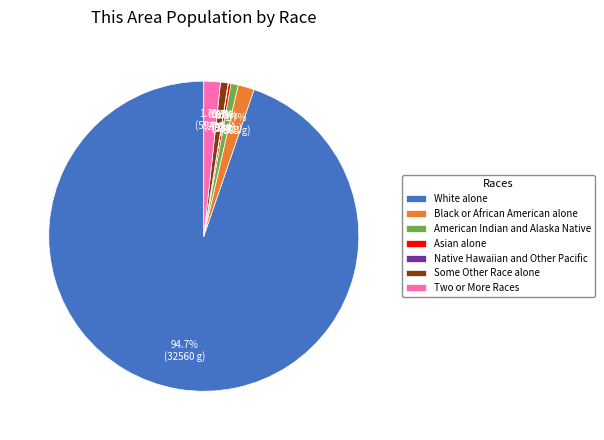

Which slice is the largest?

White alone